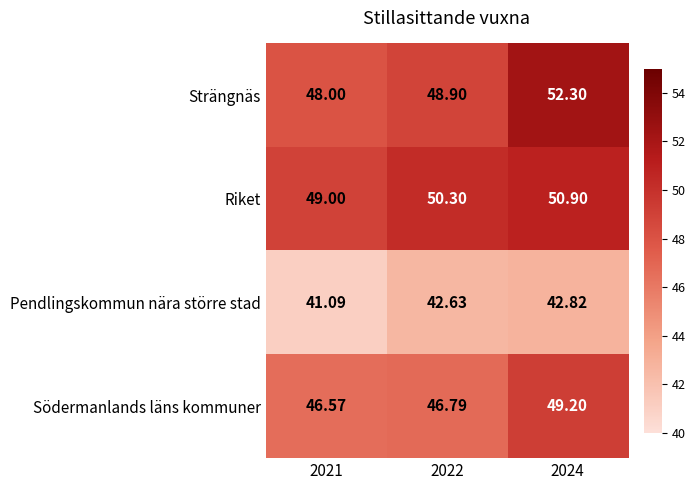

Rank the series by their maximum value, from highest to lowest.

Strängnäs, Riket, Södermanlands läns kommuner, Pendlingskommun nära större stad